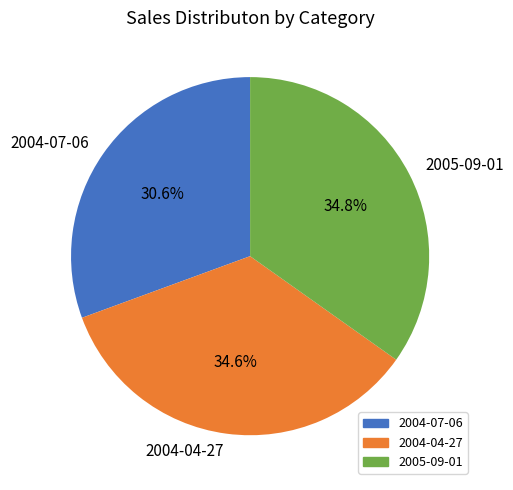

What is the smallest slice in the pie chart?

2004-07-06